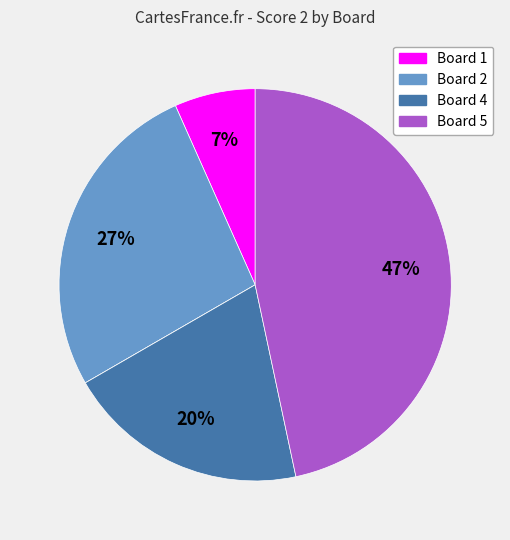

To the nearest percent, what is the average slice percentage?

20%